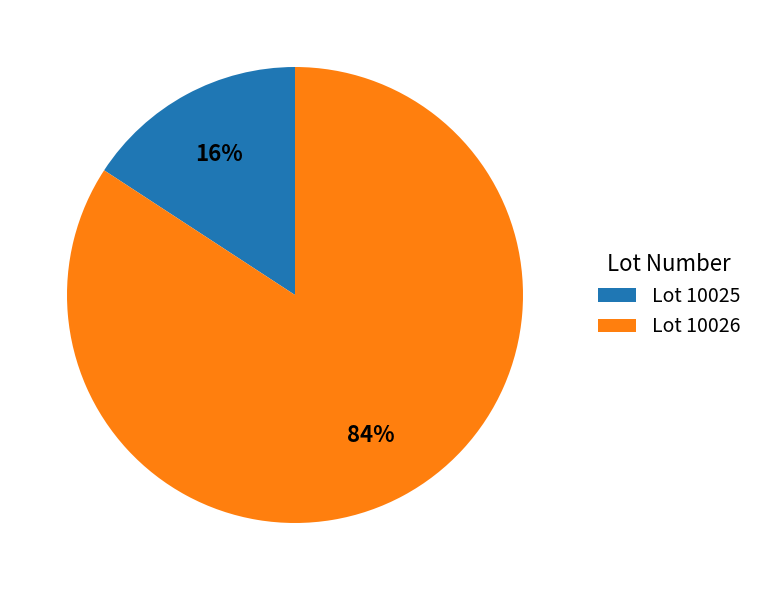

To the nearest percent, what is the difference between the largest and smallest slice percentages?

68%